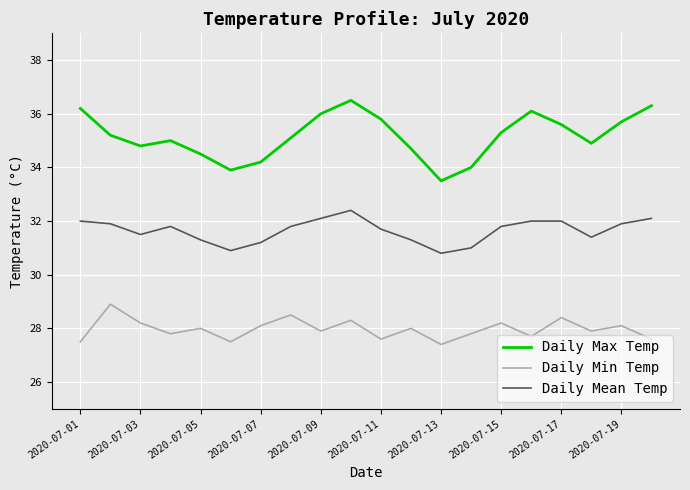

True or false: Daily Min Temp and Daily Max Temp cross at least once.

False